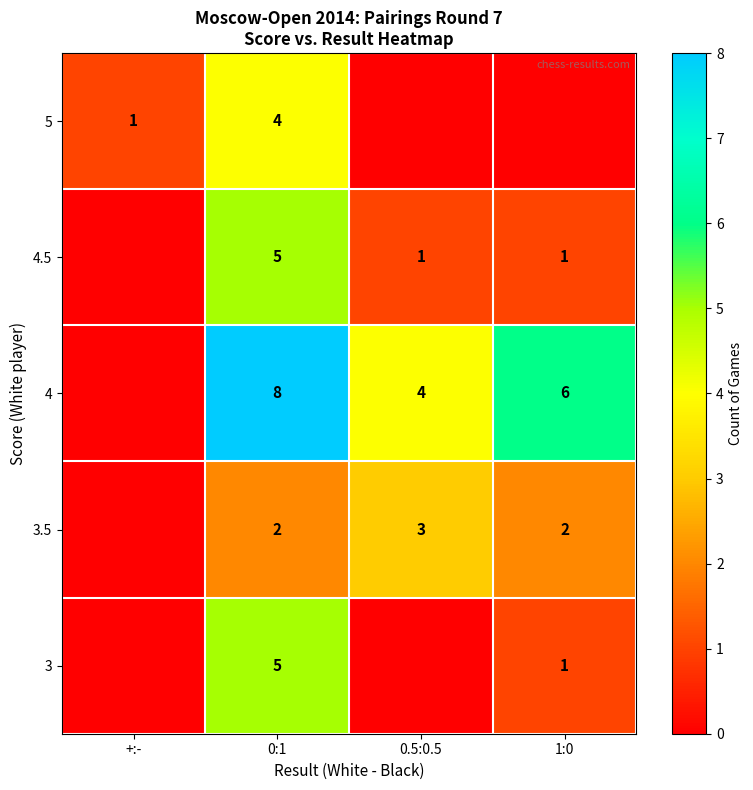

Where does the row_3 series first go above 2?

0.5:0.5